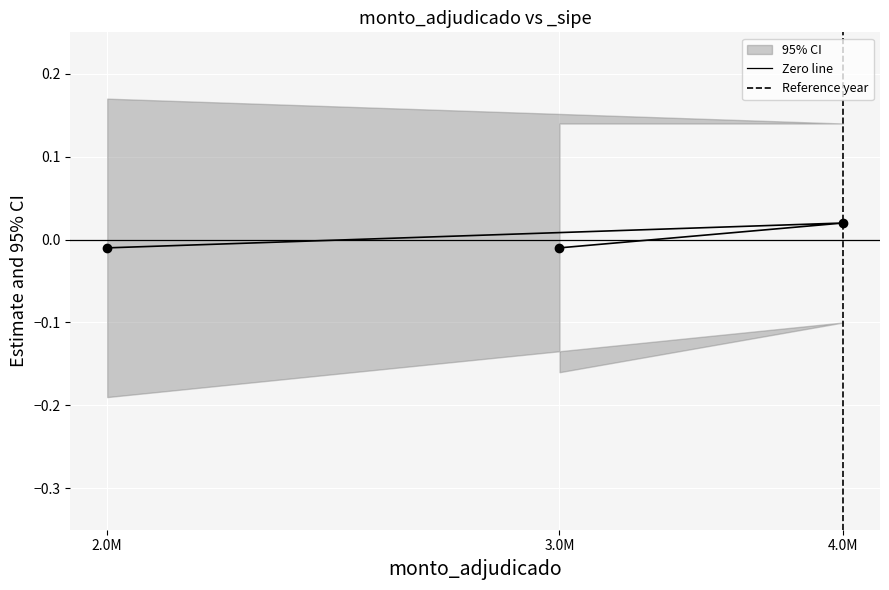

What is the label of the 1st point from the right?

4.0M